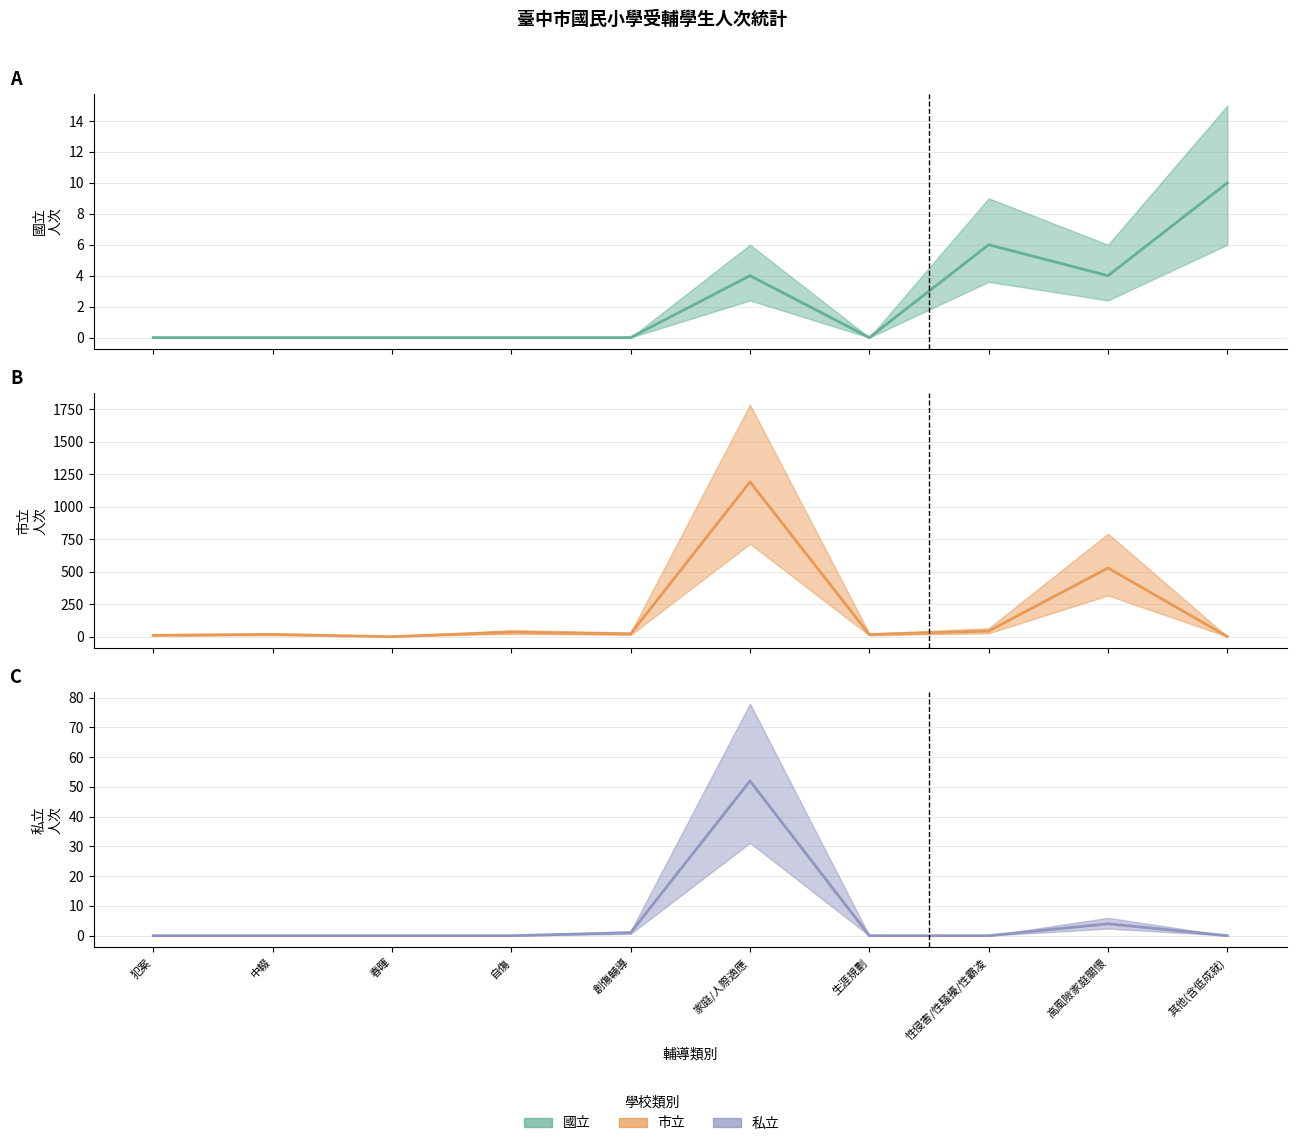

True or false: 國立 and 市立 intersect in this chart.

True